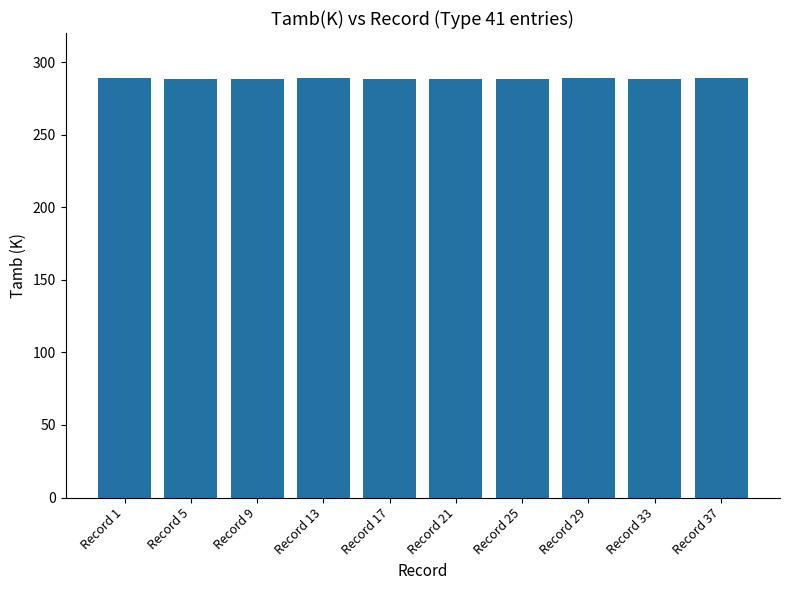

Approximately how many times larger is the value at Record 33 compared to Record 9?

1.0